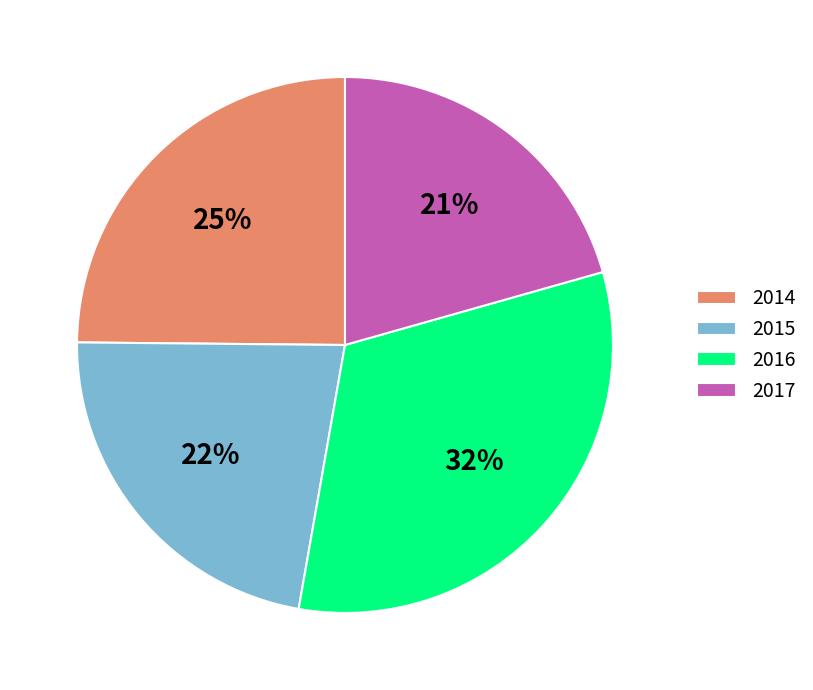

Combined, do 2015 and 2016 account for over 50%?

Yes